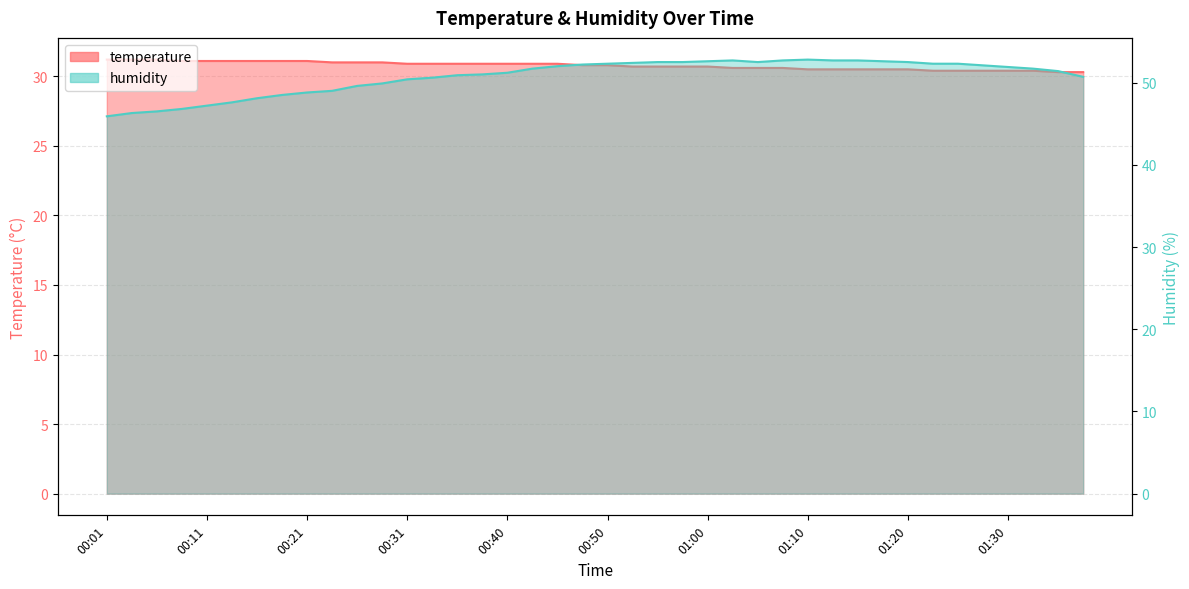

What are all the series names shown in the legend?

temperature, humidity